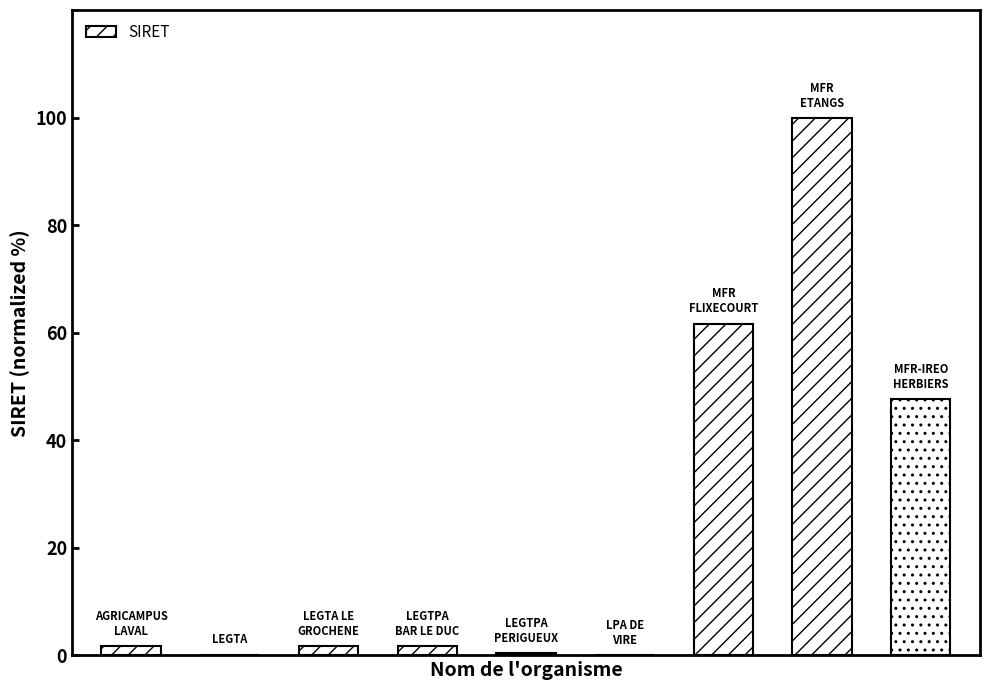

How many distinct data groups are displayed?

1